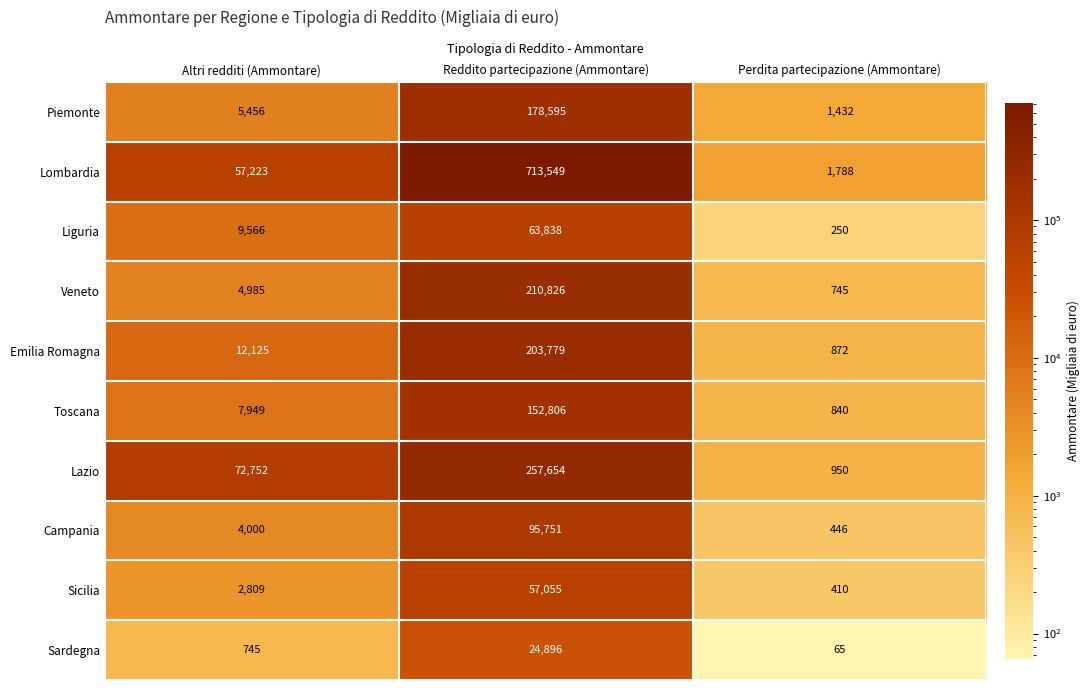

Between Reddito partecipazione (Ammontare) and Perdita partecipazione (Ammontare), which series saw the biggest shift?

Lombardia